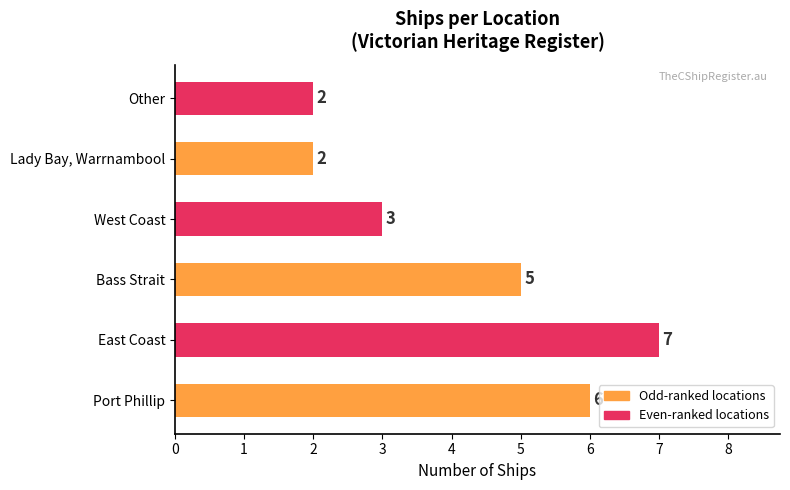

What is the difference between the maximum and minimum values?

5